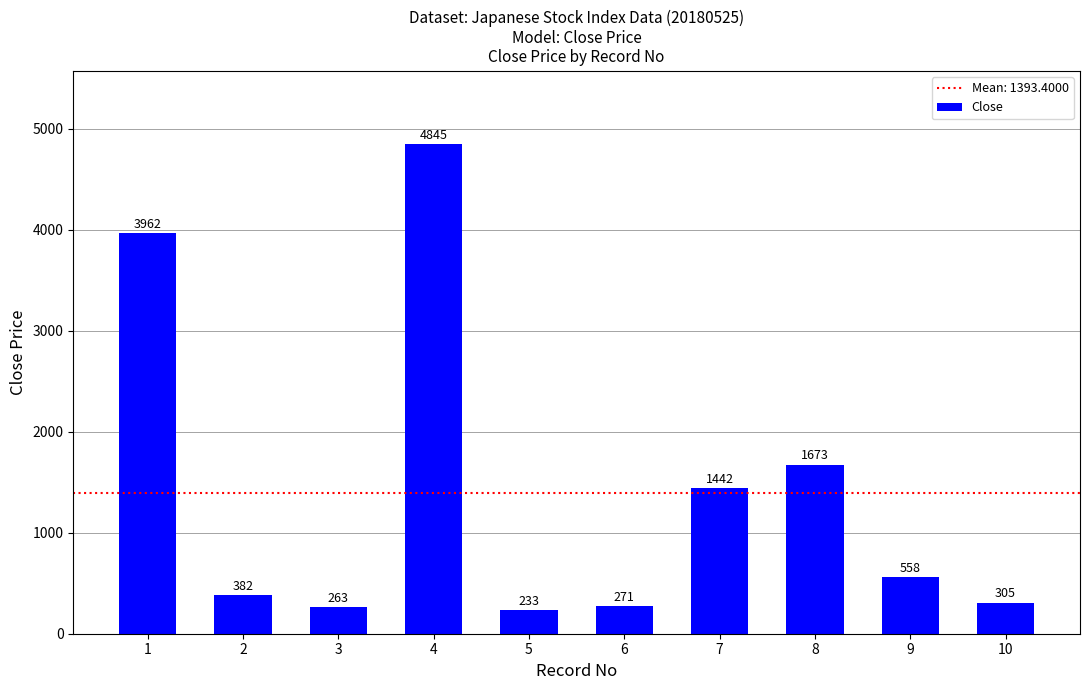

Reading left to right, what are all the values shown in this chart?

3962	382	263	4845	233	271	1442	1673	558	305